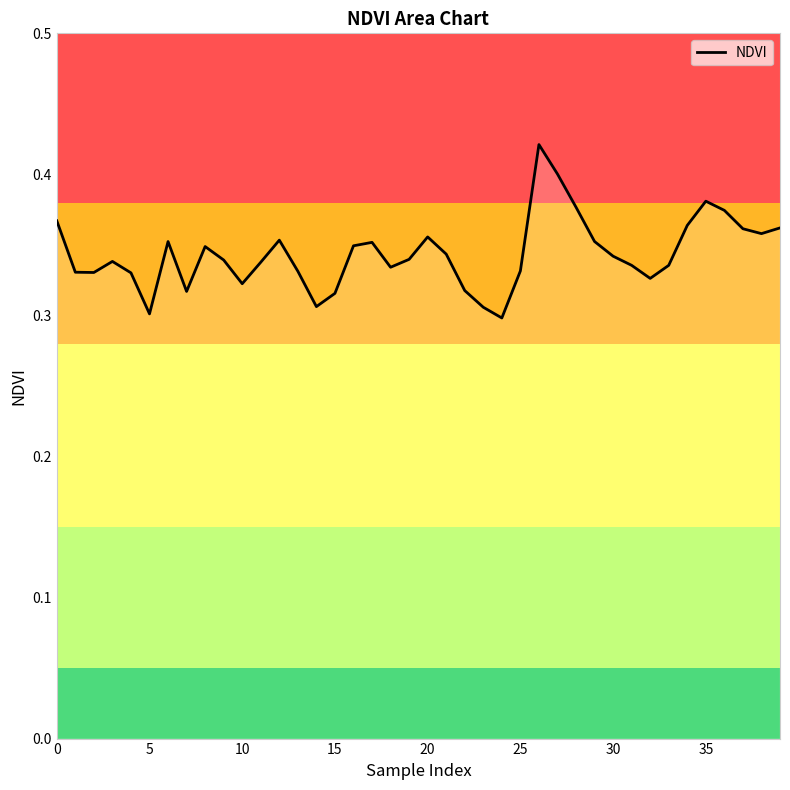

What is the average value?

0.3